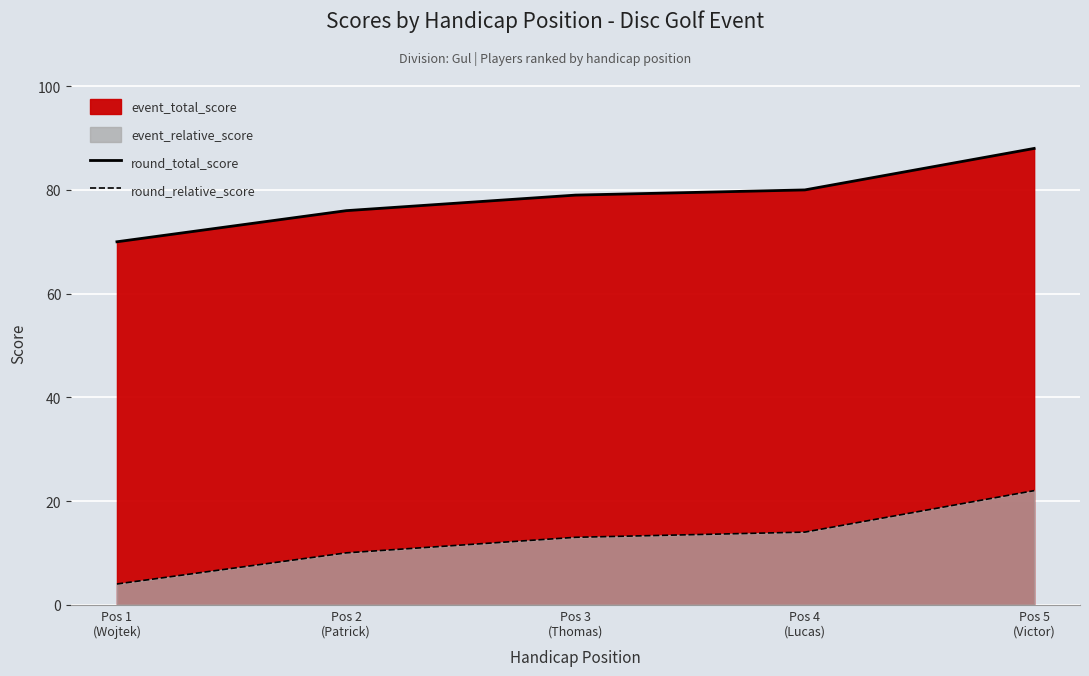

Reading left to right, extract all data points from this chart.

round_total_score: Pos 1
(Wojtek)=70	Pos 2
(Patrick)=76	Pos 3
(Thomas)=79	Pos 4
(Lucas)=80	Pos 5
(Victor)=88
round_relative_score: Pos 1
(Wojtek)=4	Pos 2
(Patrick)=10	Pos 3
(Thomas)=13	Pos 4
(Lucas)=14	Pos 5
(Victor)=22